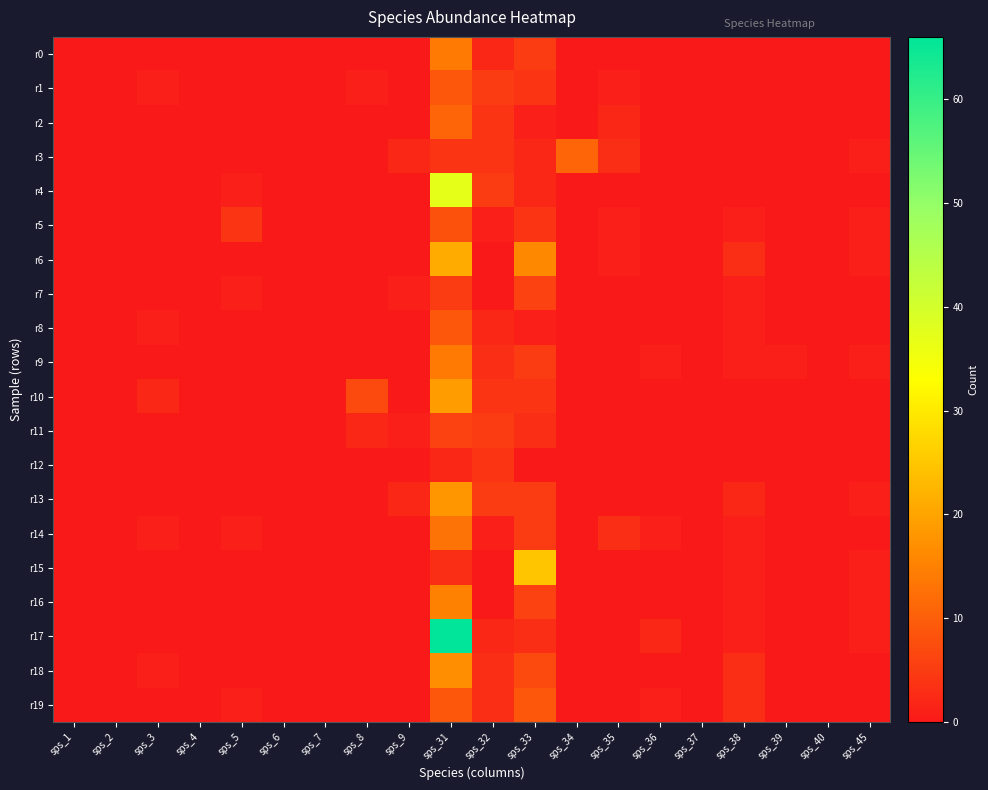

List the series in order of their peak value, highest first.

r17, r4, r15, r6, r10, r13, r18, r16, r0, r9, r14, r2, r3, r1, r8, r19, r5, r7, r11, r12